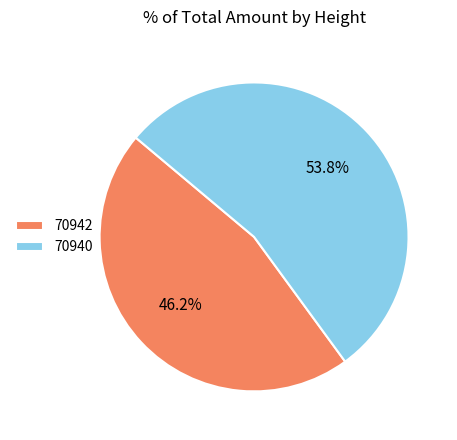

To the nearest percent, what is the difference between the largest and smallest slice percentages?

8%